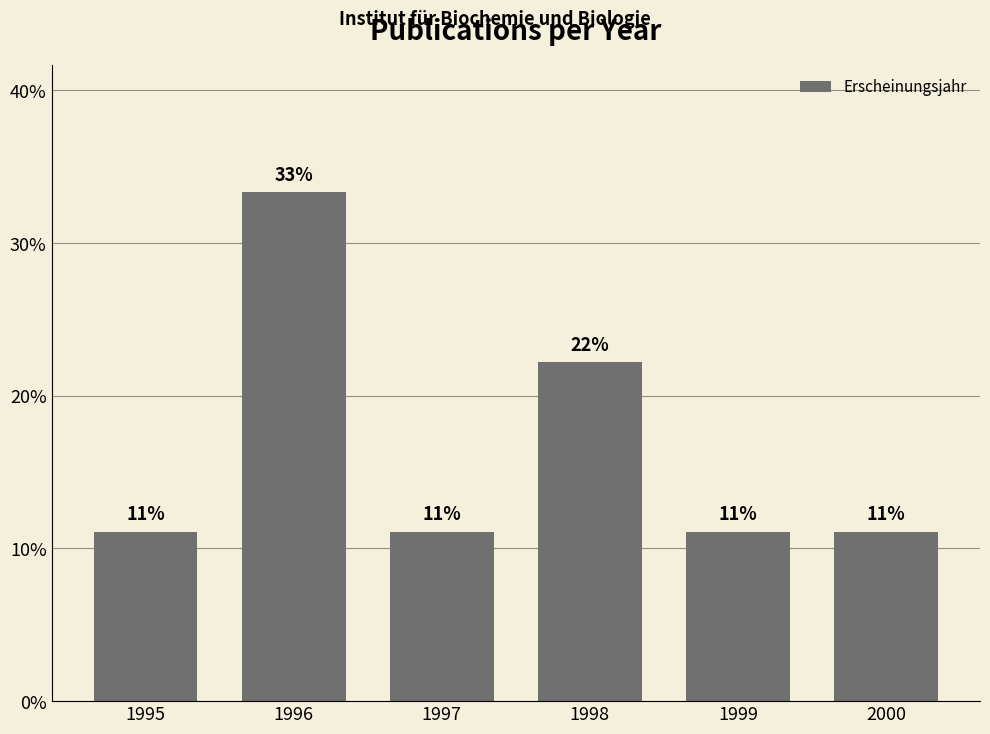

Reading left to right, transcribe all the data shown in this chart.

1995=11.1	1996=33.3	1997=11.1	1998=22.2	1999=11.1	2000=11.1